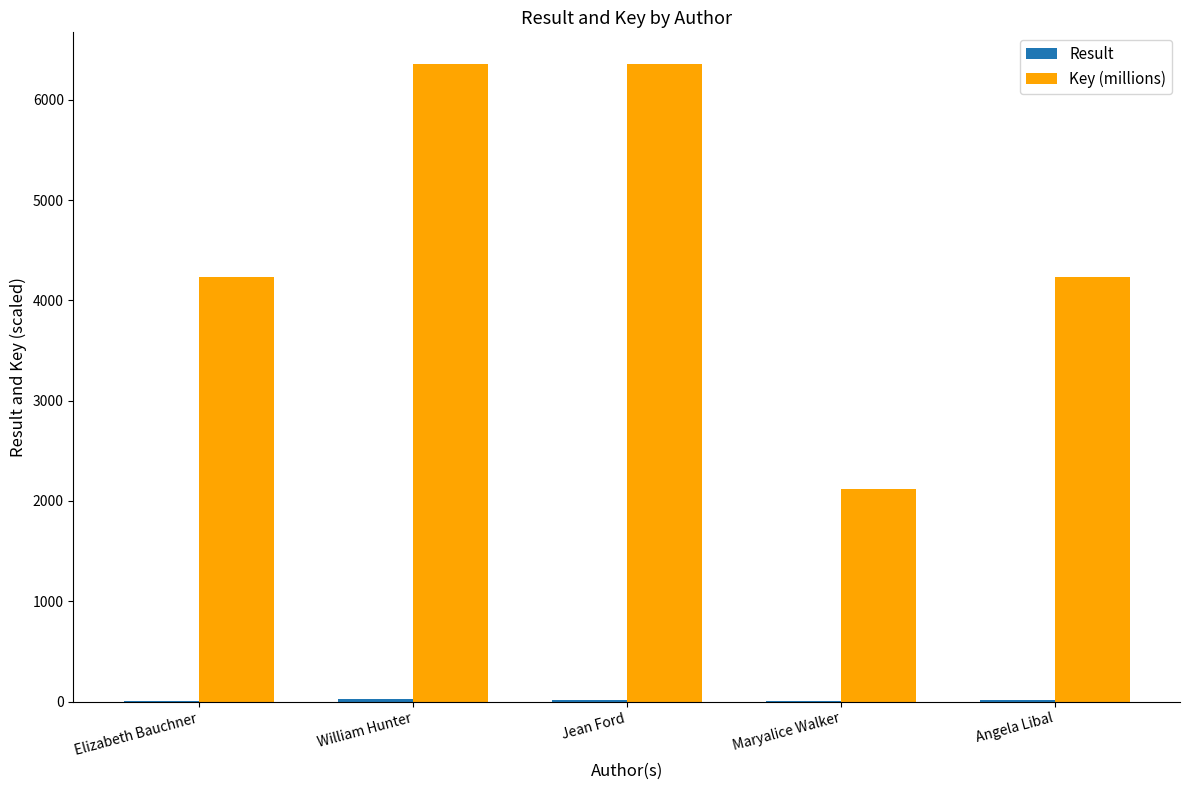

What is the greatest value displayed?

6353.7